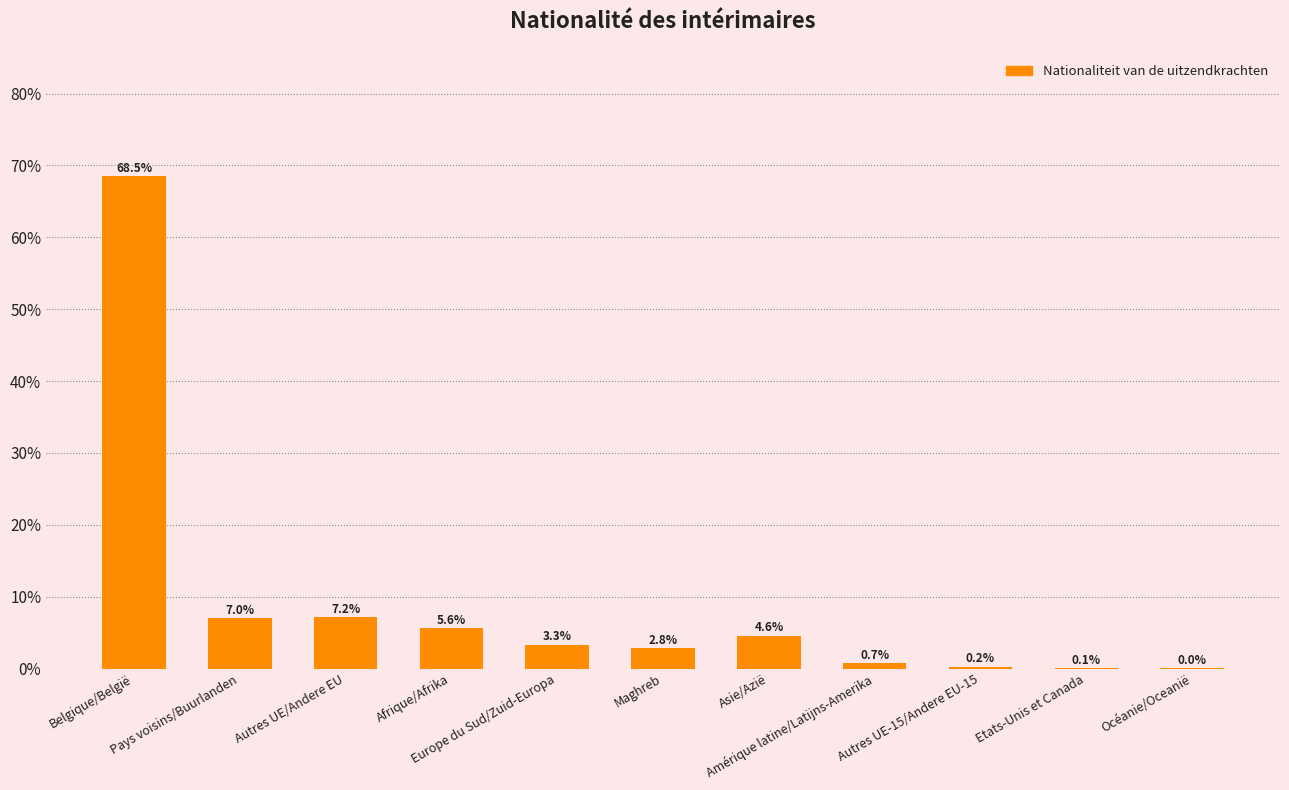

At which category does the chart reach its peak across all series?

Belgique/België